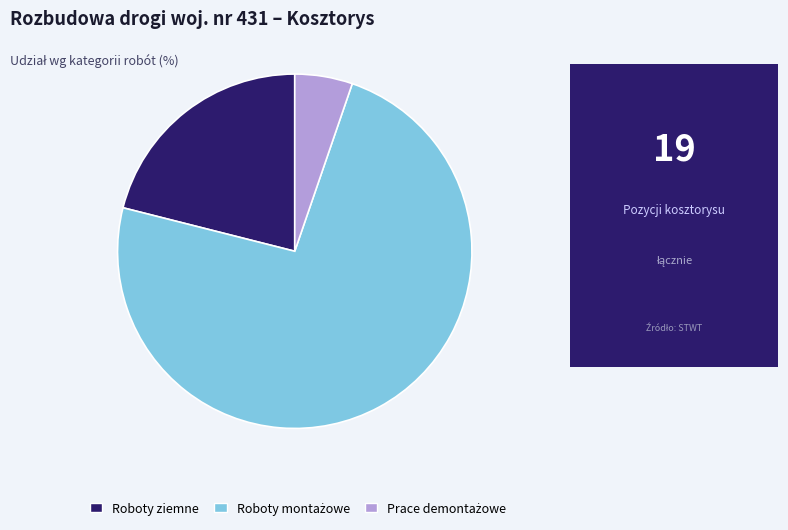

Is there any slice that represents more than half of the pie?

Yes